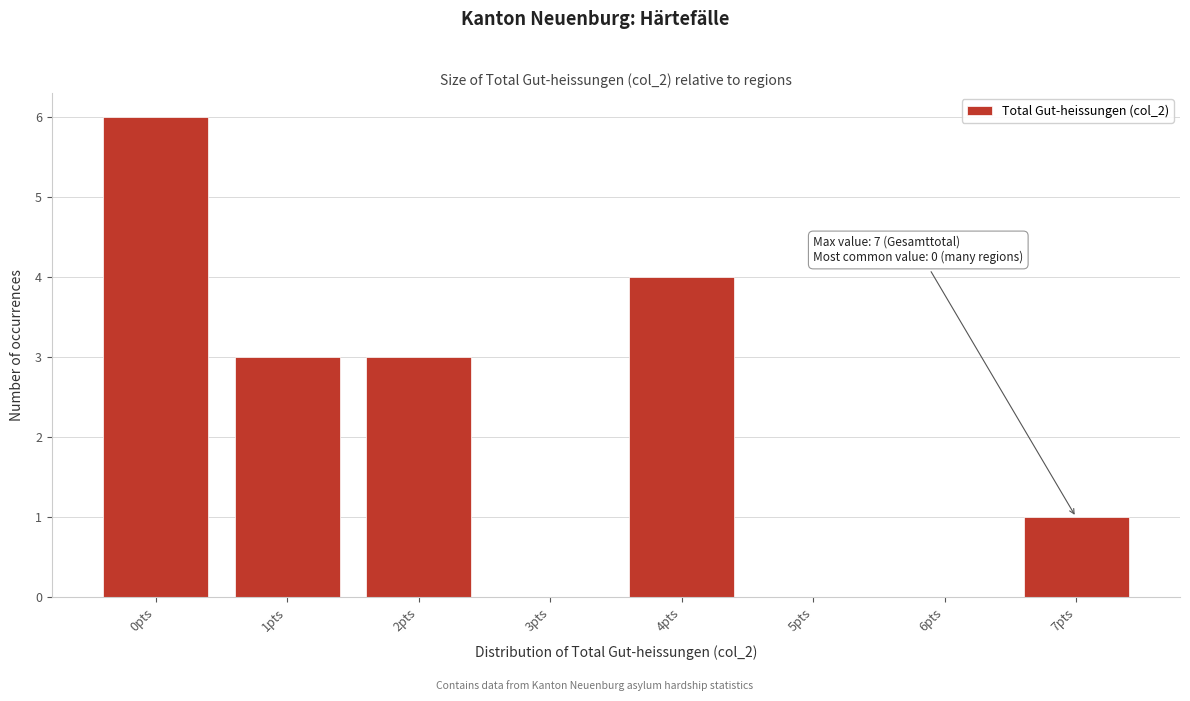

Over which range of the x-axis is the bar tallest?

-0.5 to 0.5